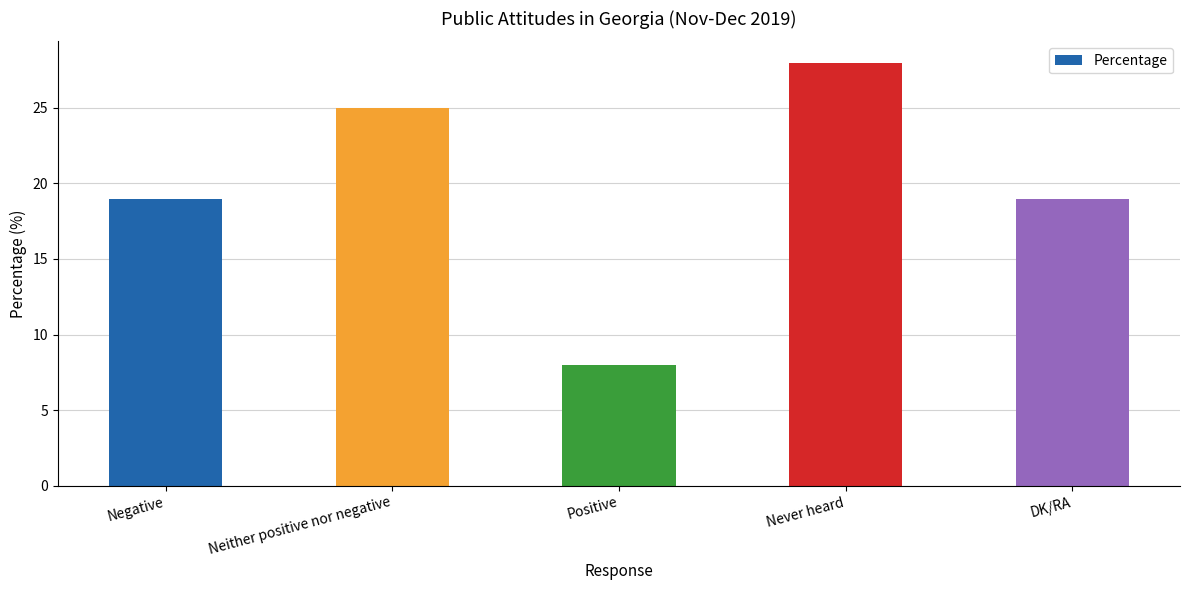

What is the sum of the values at DK/RA and Neither positive nor negative?

44